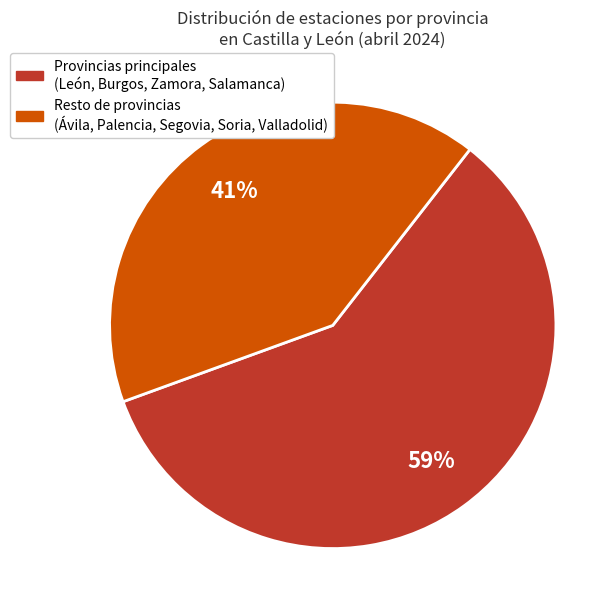

To the nearest percent, what is the average slice percentage?

50%